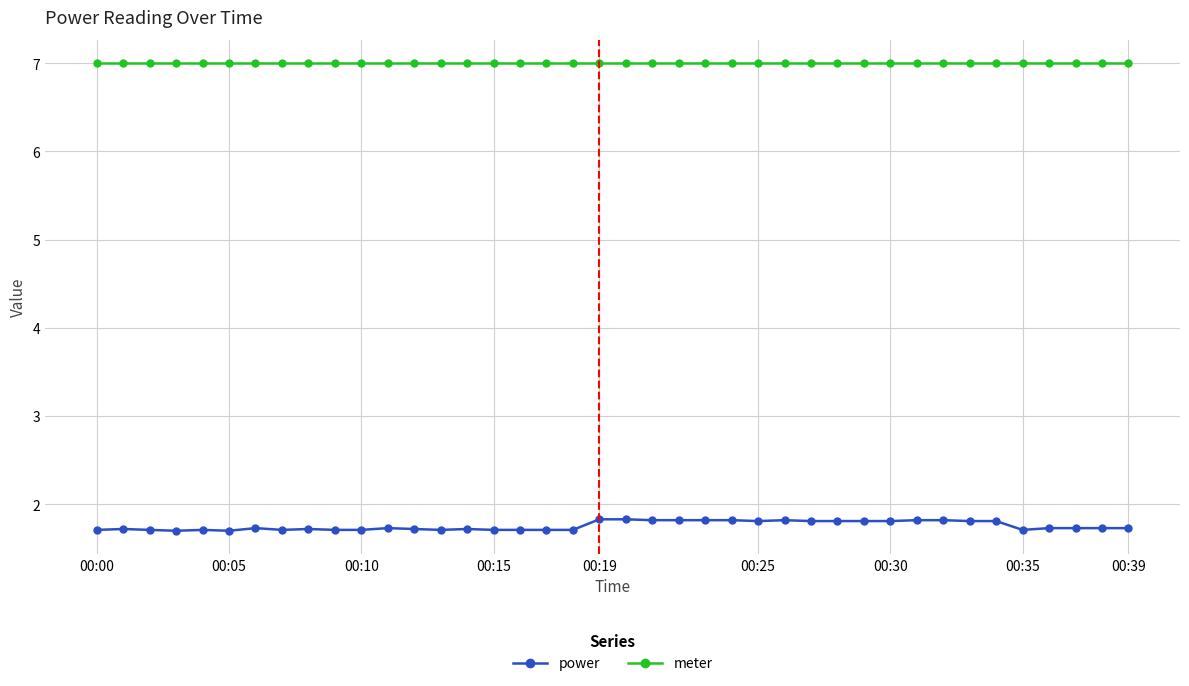

Count the number of categories in the chart.

40